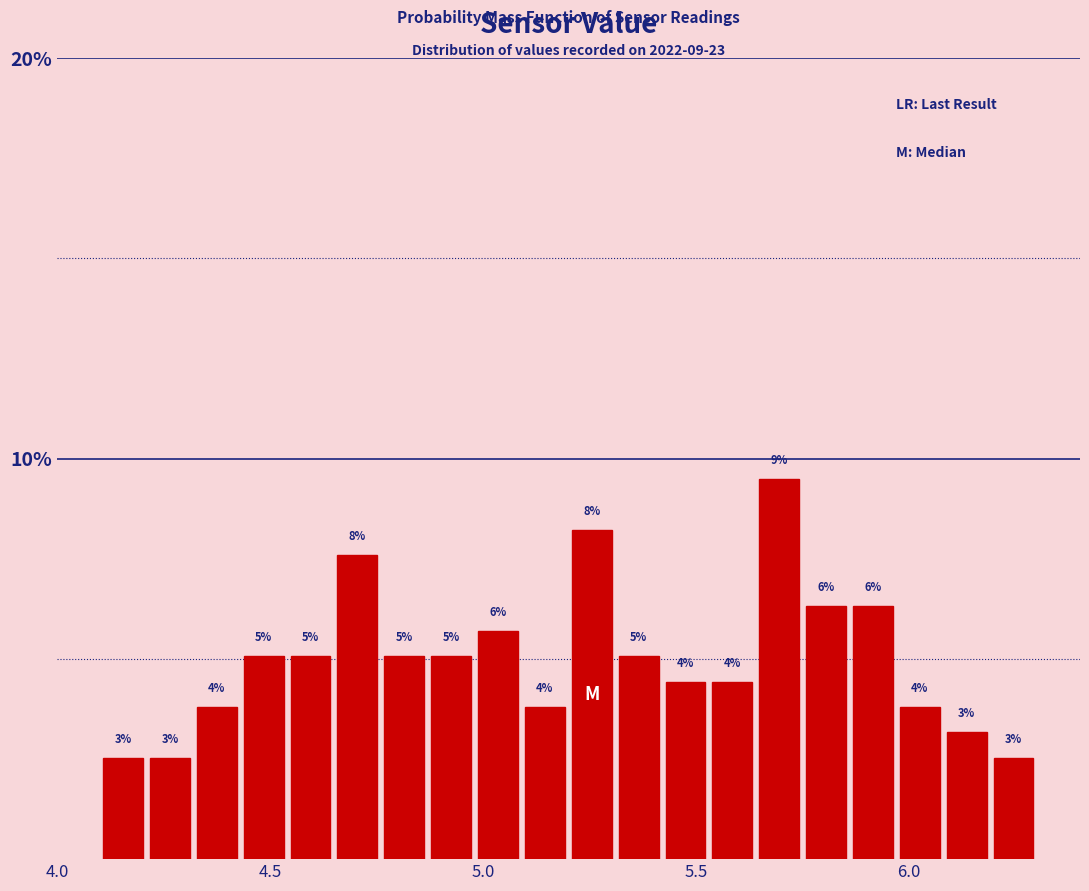

Read against the x-axis, roughly where is the centre of the tallest bar?

5.70